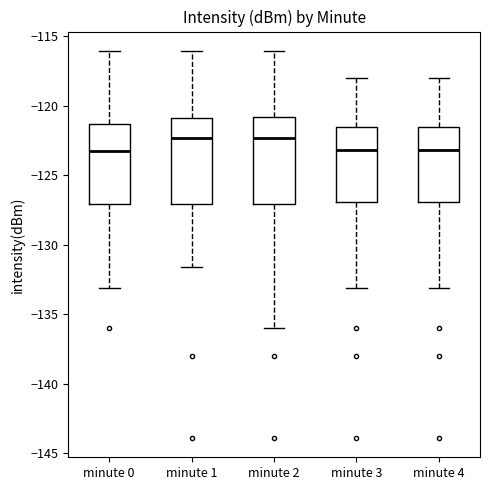

Reading left to right, read every box against the y-axis: the position of its median line, the range the box covers, and the ends of its whiskers. The values are not printed on the chart, so give them approximately, as read against the axis.

minute 0: median -123.0, box -127.0 to -121.5, whiskers -133.0 to -116.0
minute 1: median -122.5, box -127.0 to -121.0, whiskers -131.5 to -116.0
minute 2: median -122.5, box -127.0 to -121.0, whiskers -136.0 to -116.0
minute 3: median -123.0, box -127.0 to -121.5, whiskers -133.0 to -118.0
minute 4: median -123.0, box -127.0 to -121.5, whiskers -133.0 to -118.0